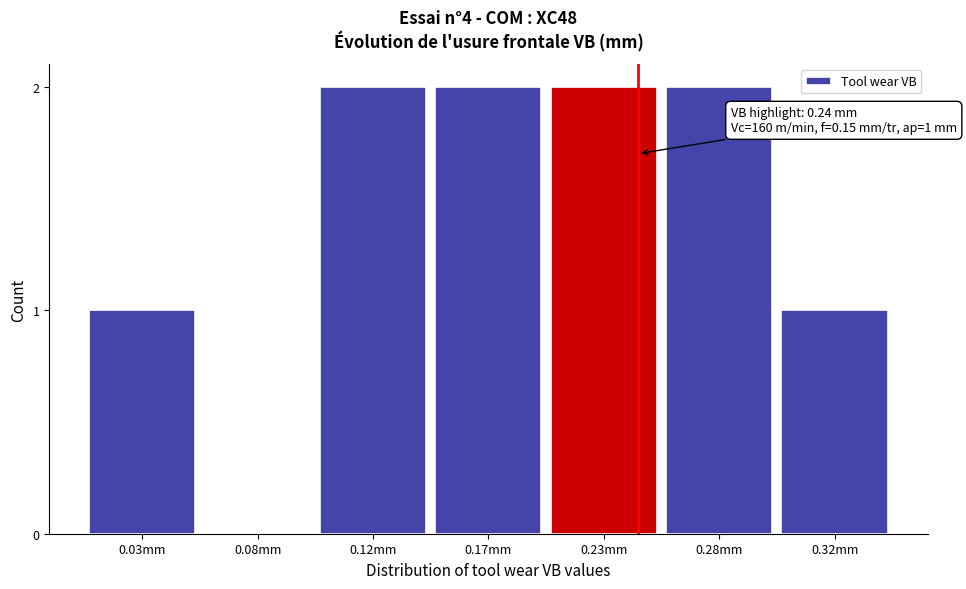

Reading right to left, extract all data points from this chart.

0.32mm=1	0.28mm=2	0.23mm=2	0.17mm=2	0.12mm=2	0.08mm=0	0.03mm=1